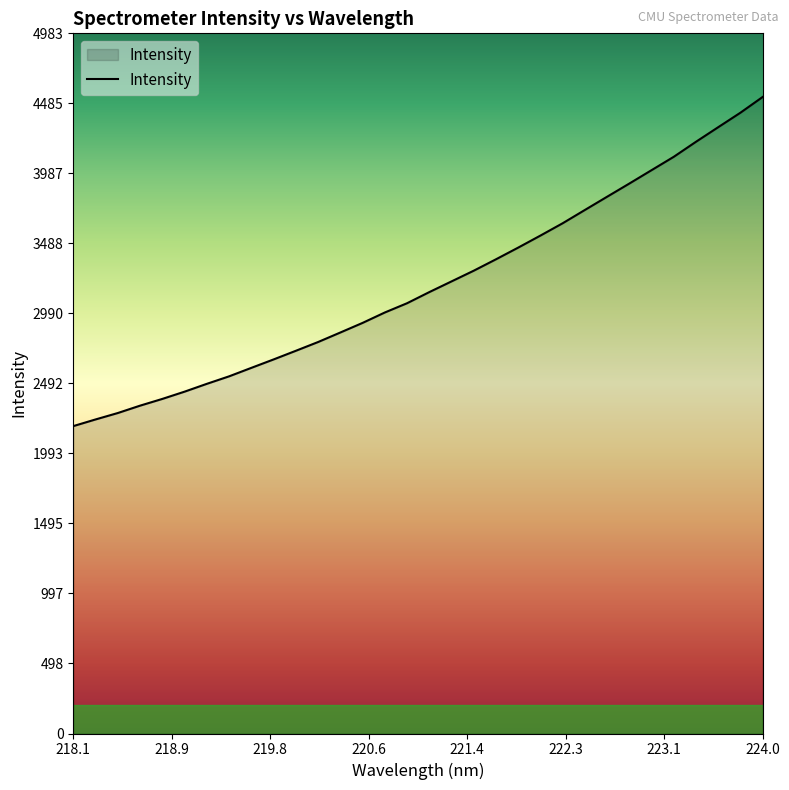

What is the smallest value displayed?

2187.8